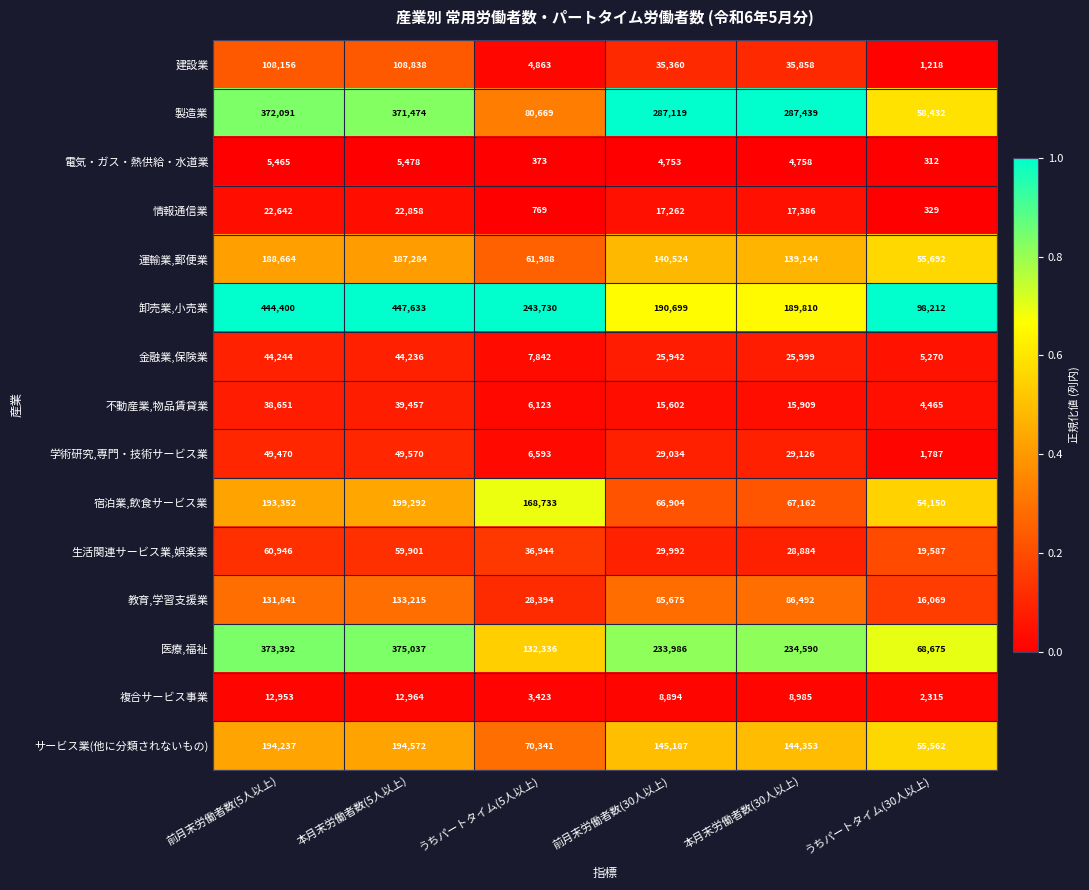

What is the total value across all series at うちパートタイム(30人以上)?

442075